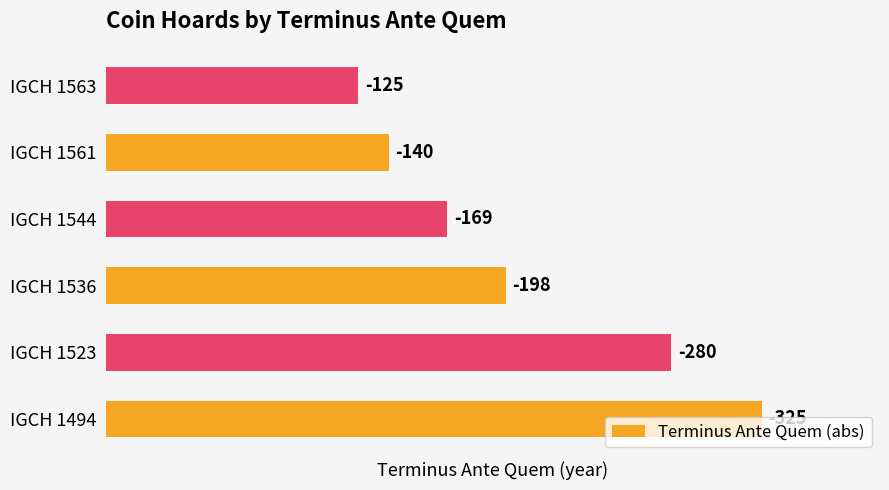

How many bars are there in total?

6